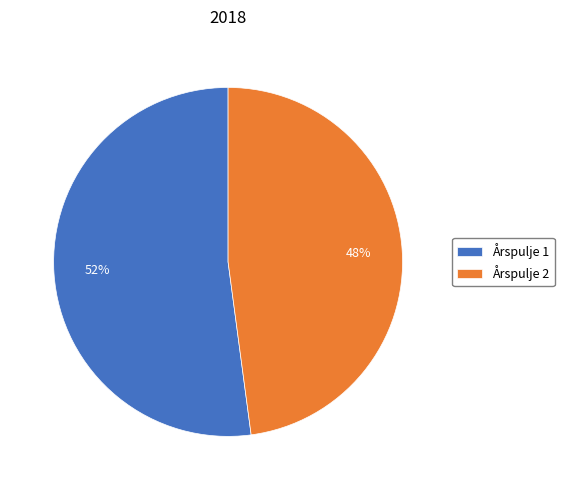

Between Årspulje 2 and Årspulje 1, which is larger?

Årspulje 1